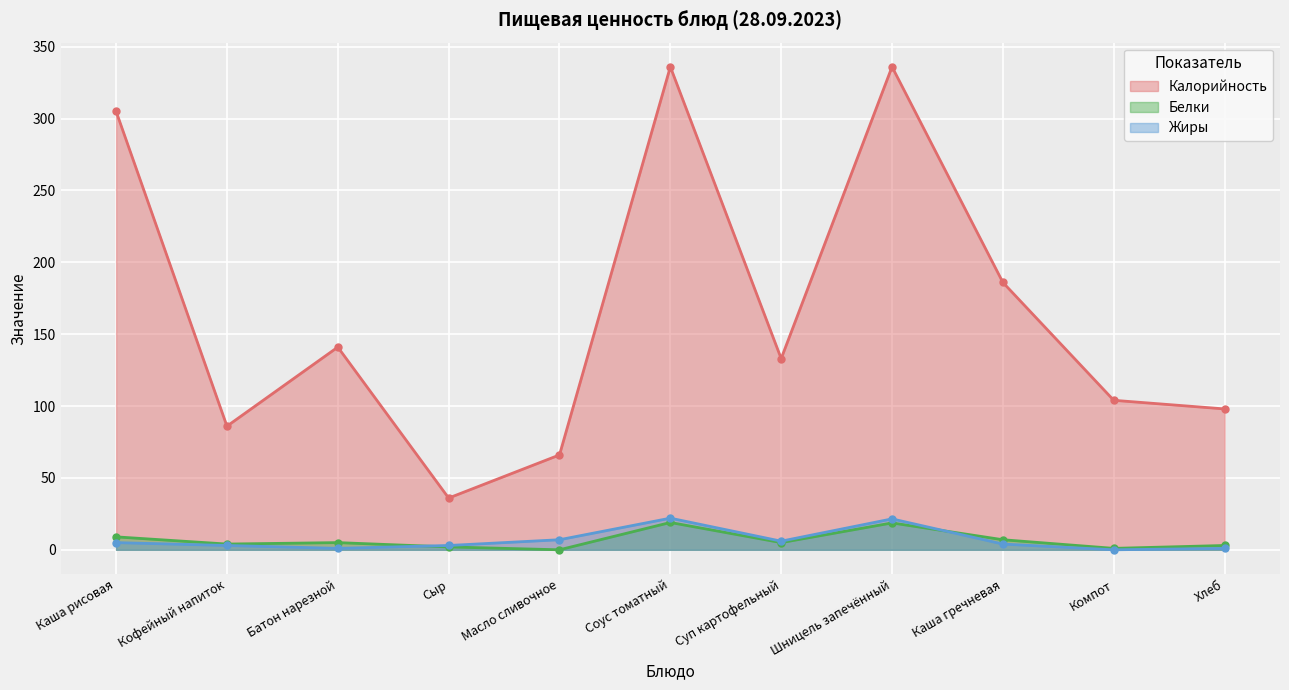

True or false: Белки has more than 2 interior local peaks.

True